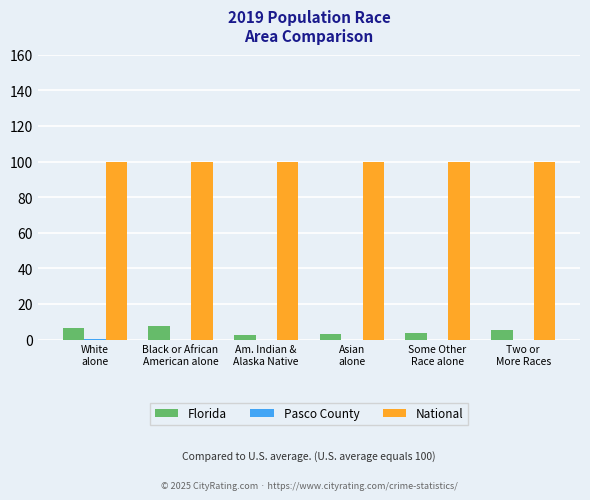

Which series has the largest total across all categories?

National